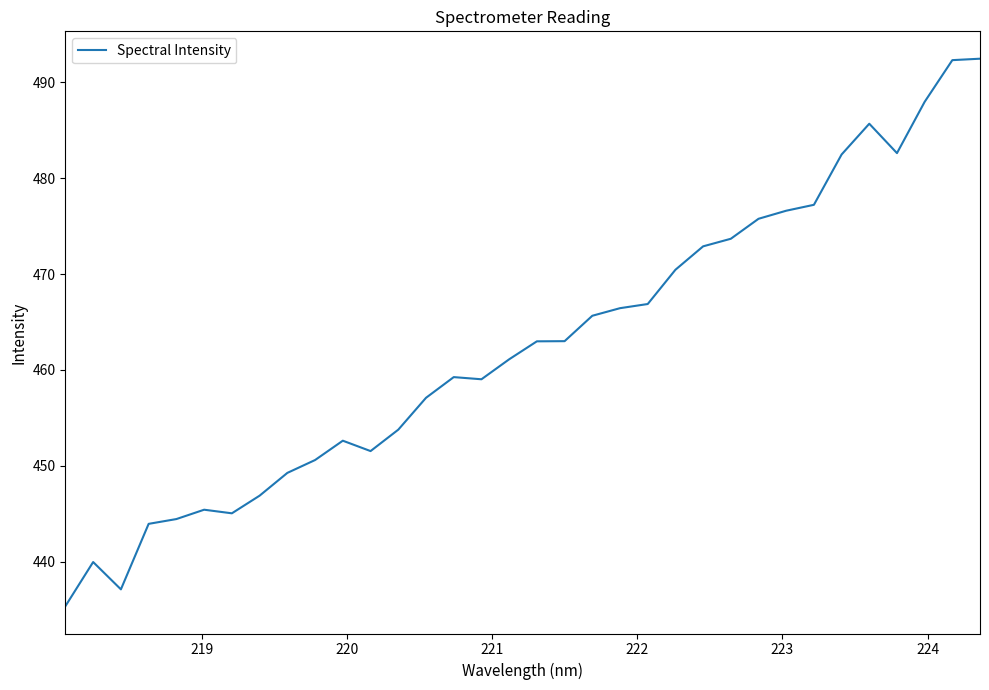

True or false: the data has more than 2 interior local peaks.

True